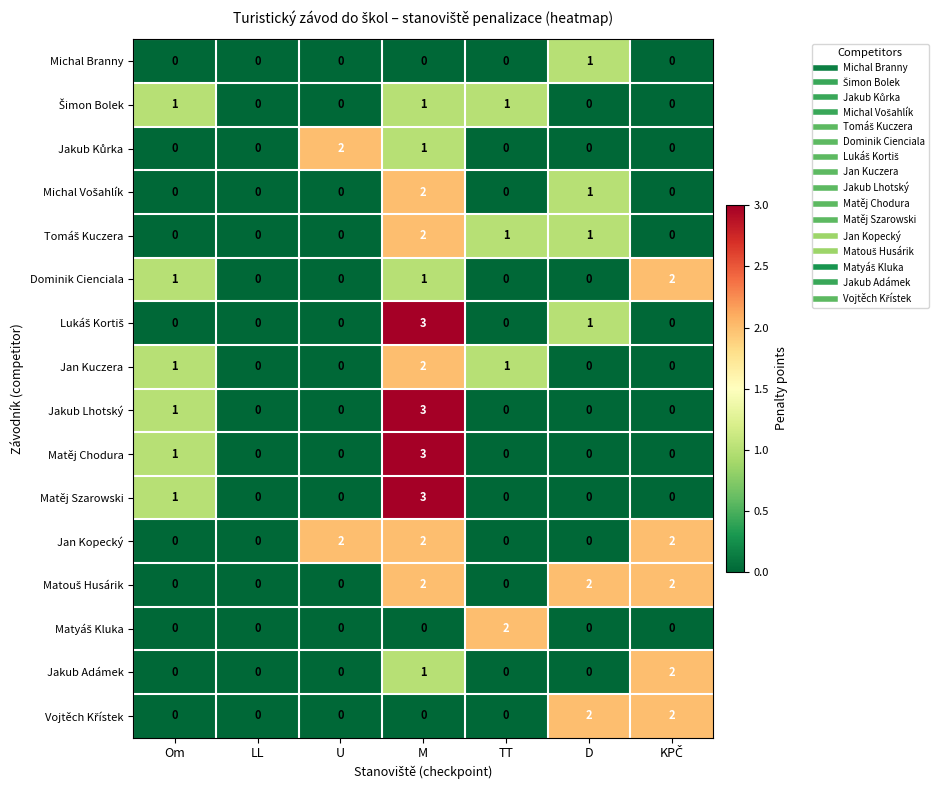

What is the sum of all Jakub Adámek values?

3